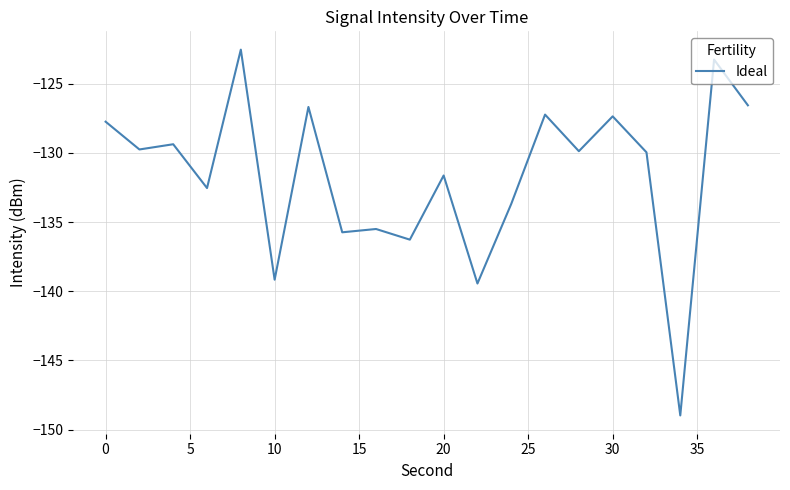

What is the maximum value shown in the chart?

-122.5